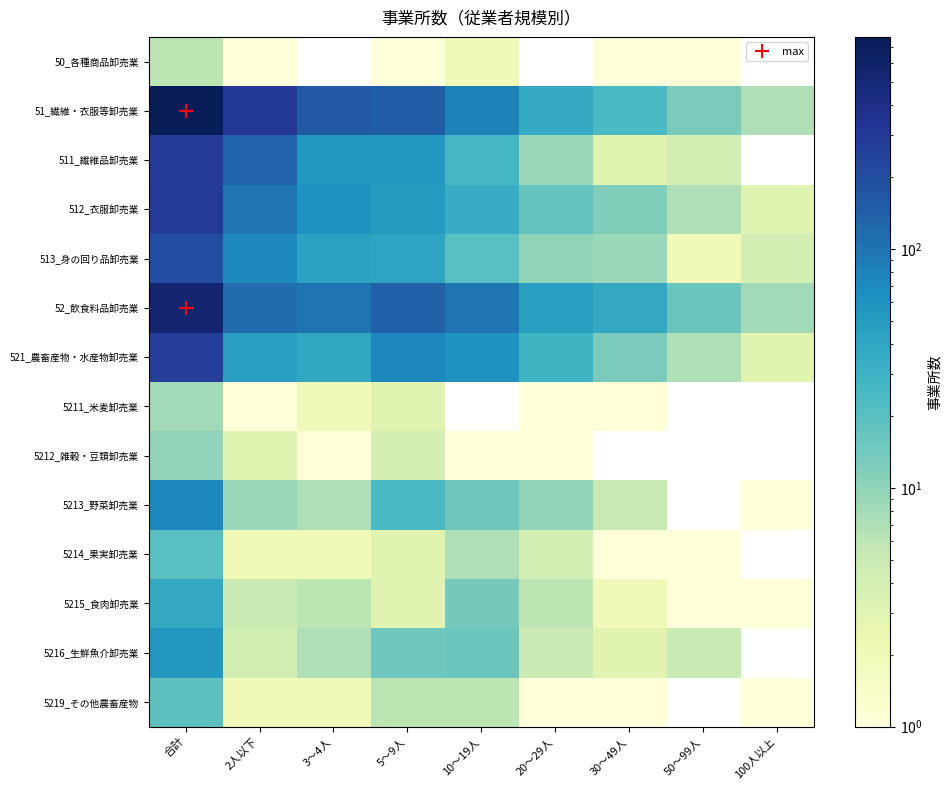

The 512_衣服卸売業 series shows 3.0 at 100人以上. True or false?

True